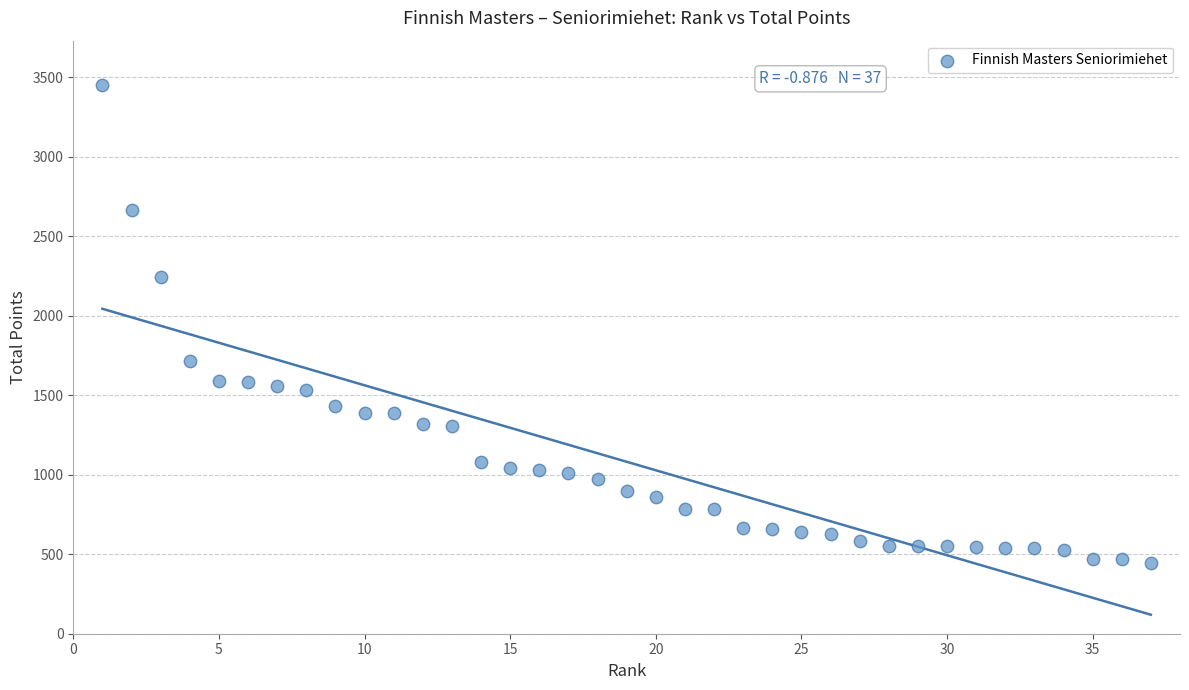

What is the range of Y values (max minus min)?

3008